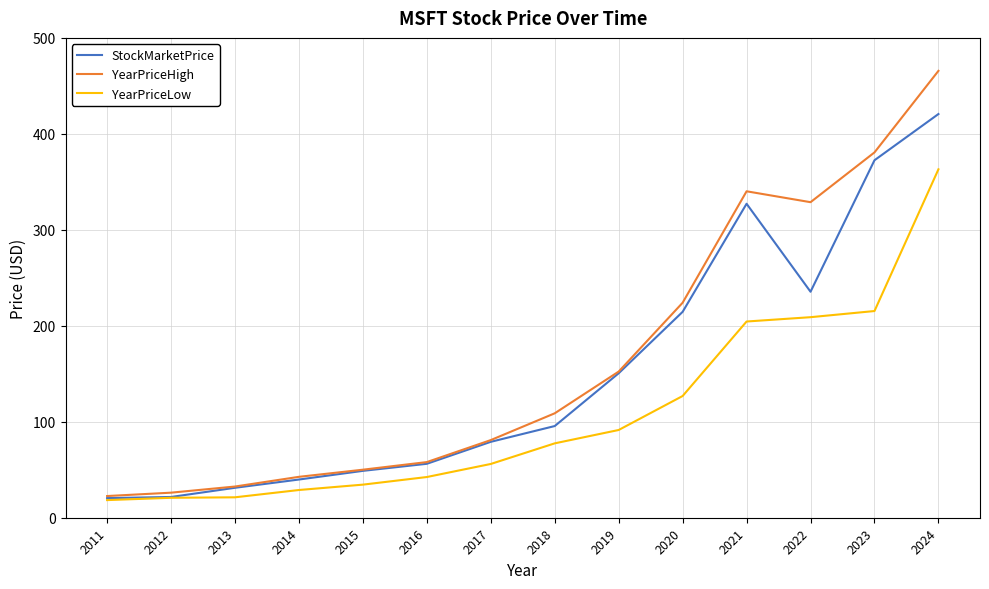

What is the total value across all series at 2014?

111.3